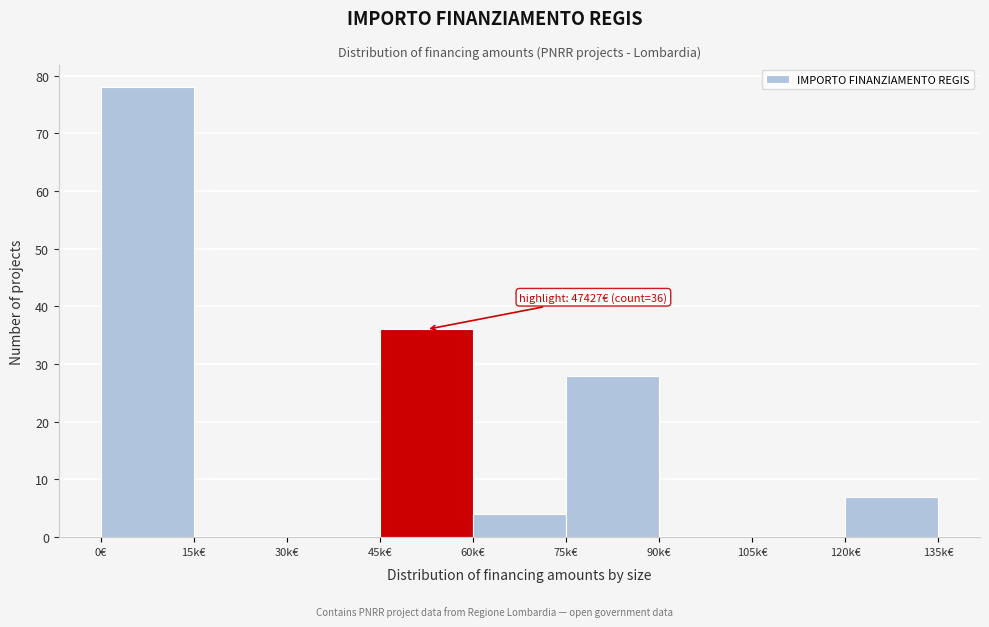

Reading left to right, what are all the values shown in this chart?

0€=78	15k€=0	30k€=0	45k€=36	60k€=4	75k€=28	90k€=0	105k€=0	120k€=7